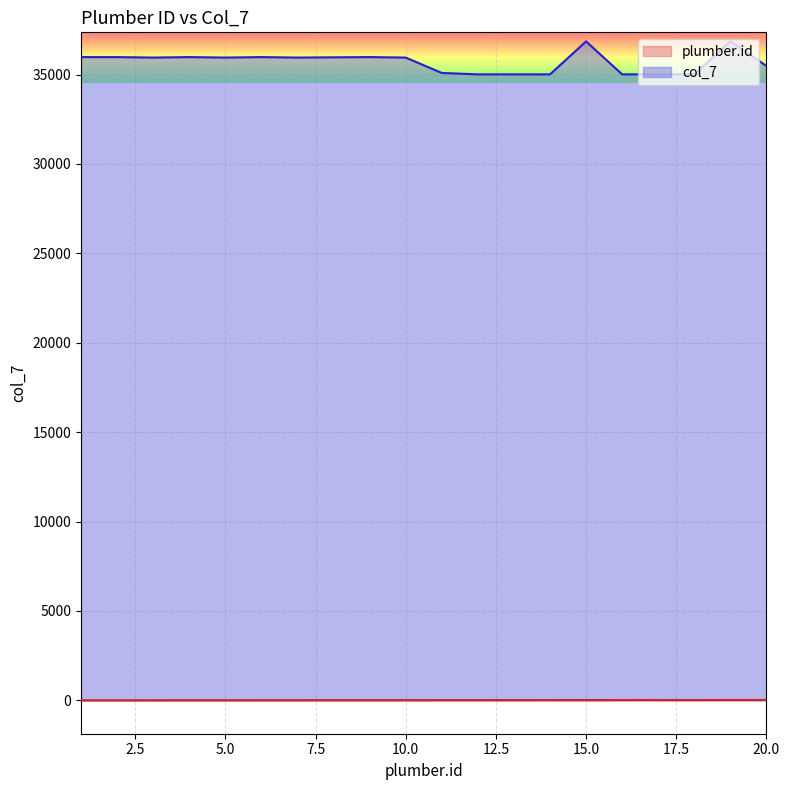

How many values in the col_7 series exceed 35950?

8